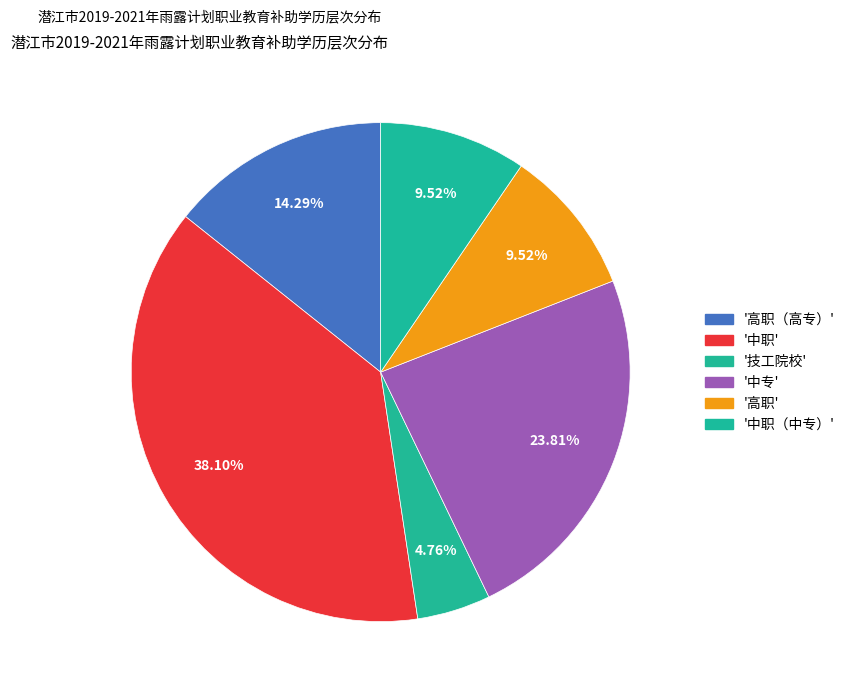

What is the smallest slice in the pie chart?

技工院校